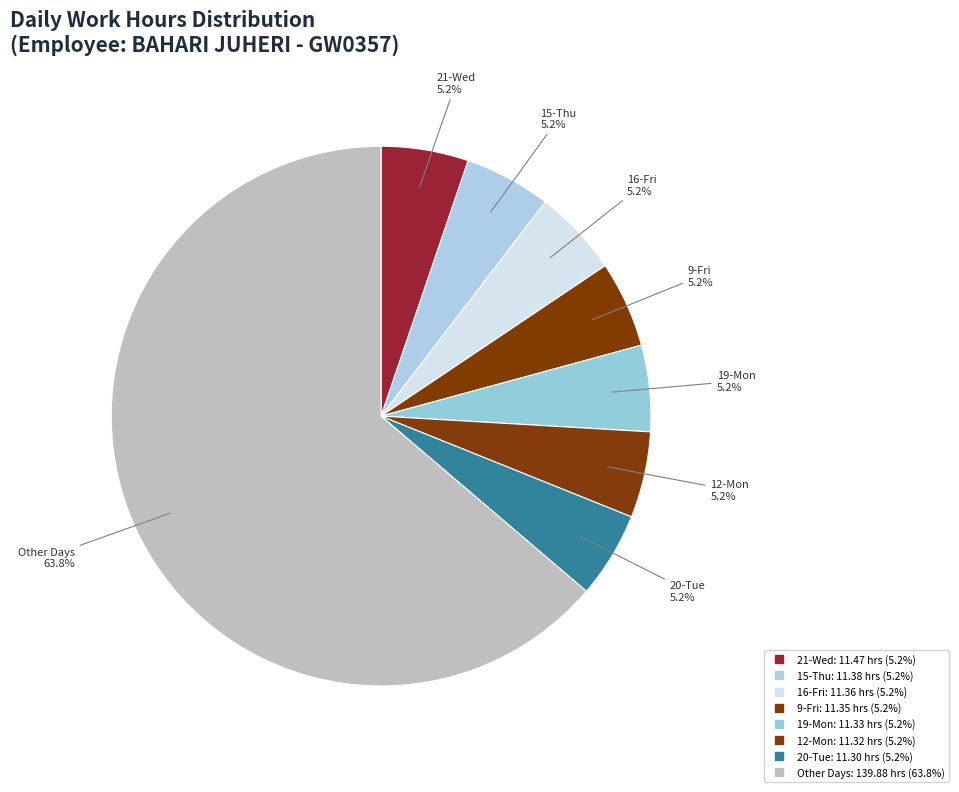

How many segments does this pie chart have?

8